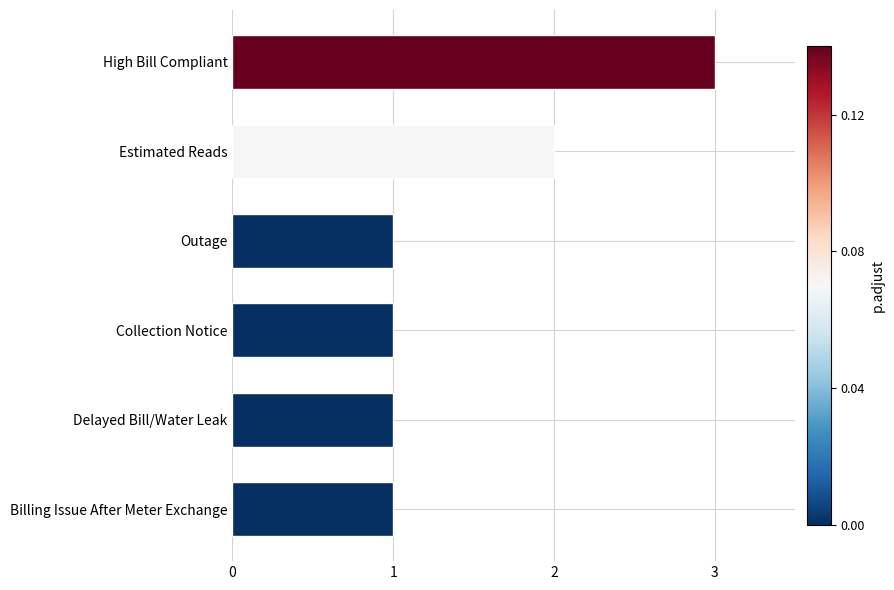

The value at High Bill Compliant is 3. True or false?

True